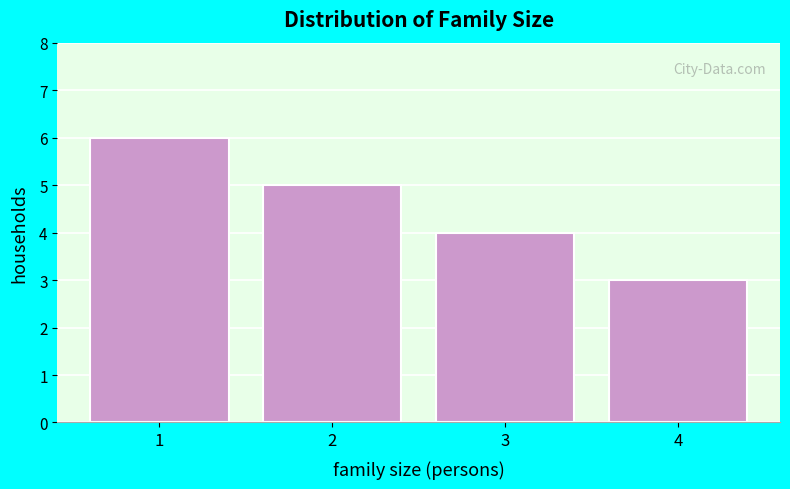

Reading left to right, transcribe all the data shown in this chart.

1=6	2=5	3=4	4=3